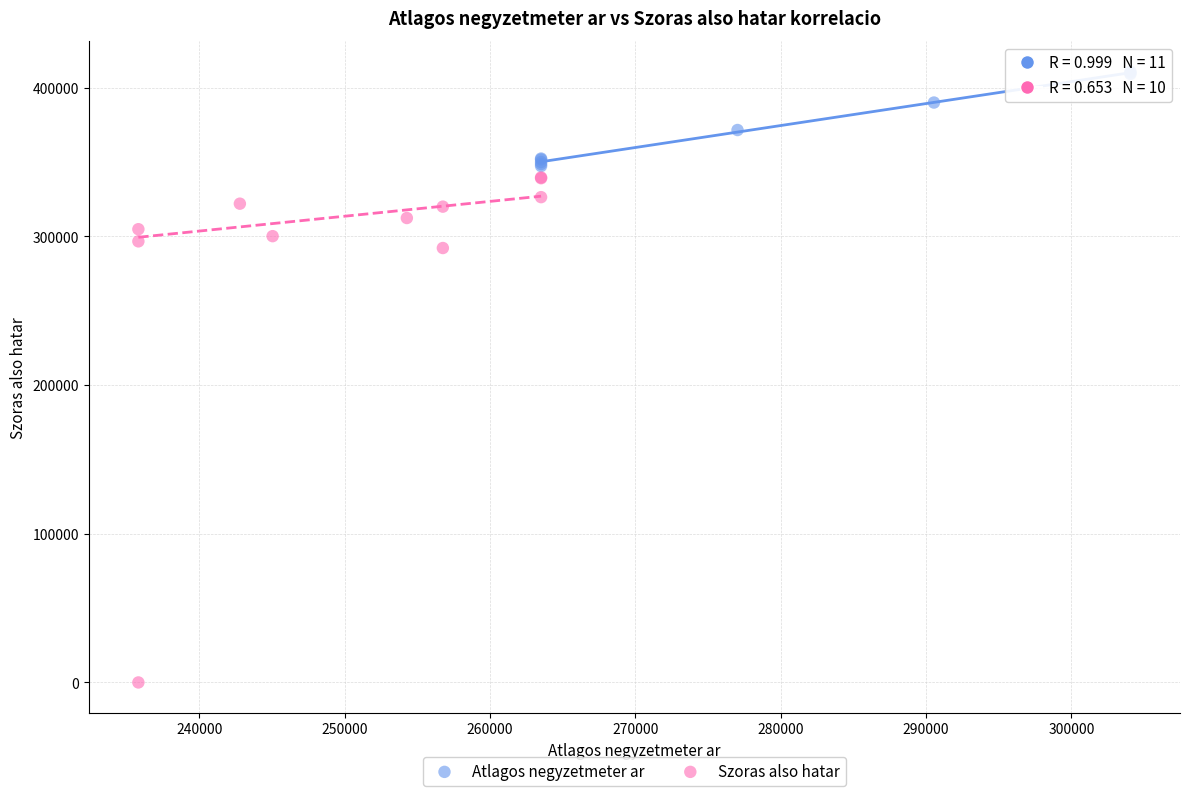

Which series contains the highest Y value?

Atlagos negyzetmeter ar